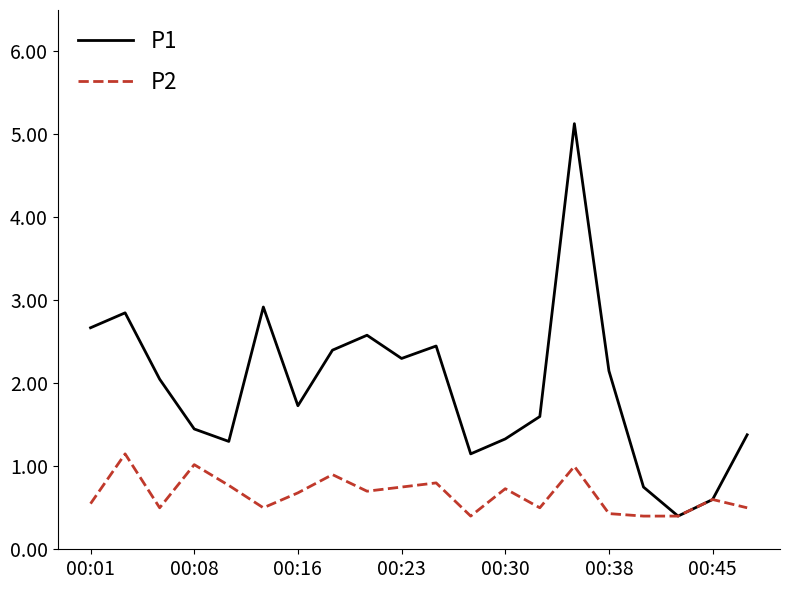

What is the average value of the P1 series?

2.0